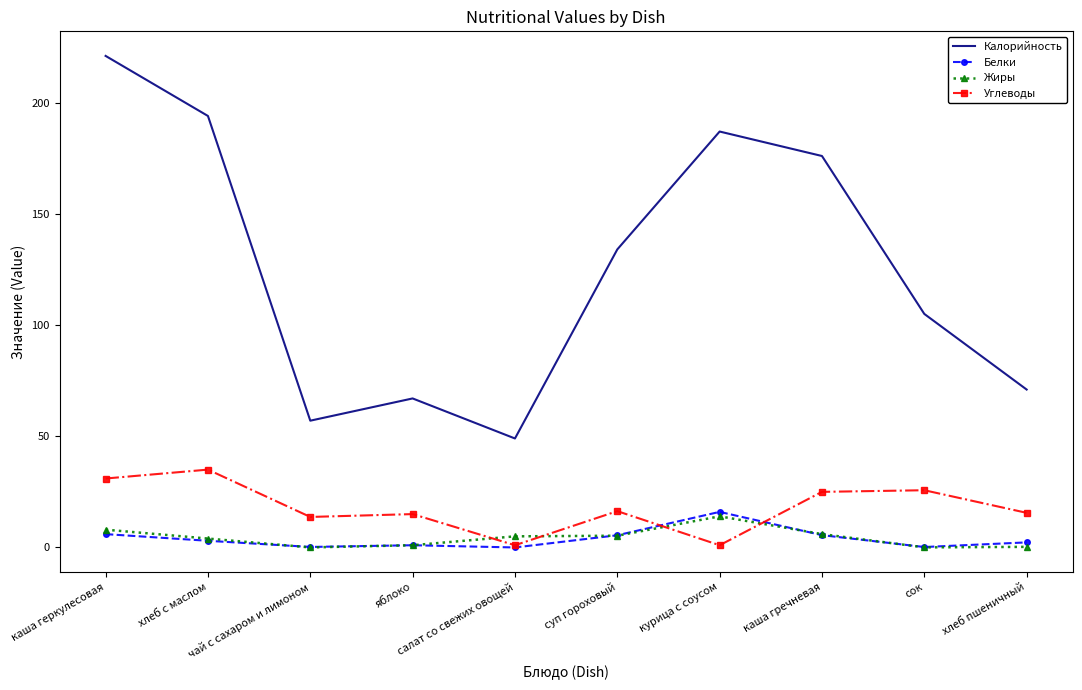

Read the Калорийность value at хлеб пшеничный.

71.0